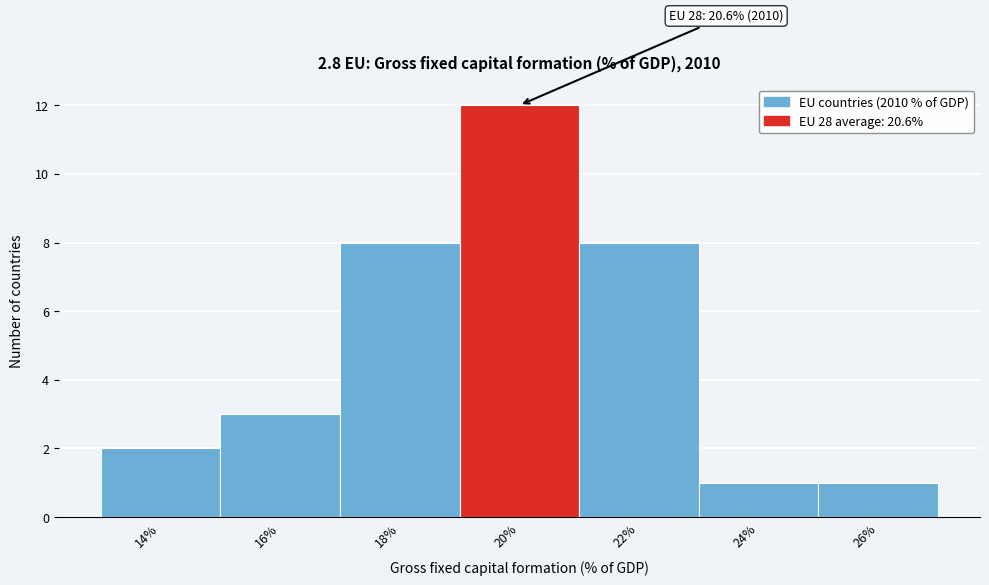

Reading left to right, transcribe all the data shown in this chart.

2	3	8	12	8	1	1